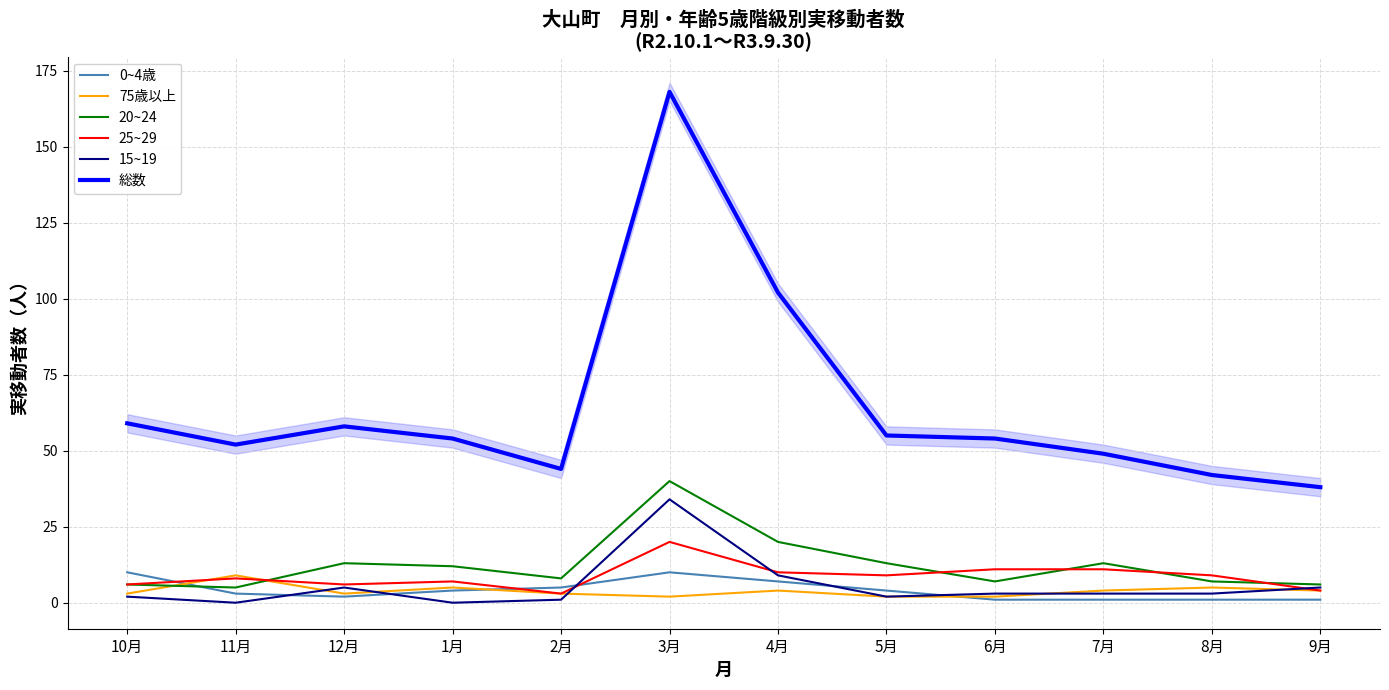

What are all the series names shown in the legend?

0~4歳, 75歳以上, 20~24, 25~29, 15~19, 総数